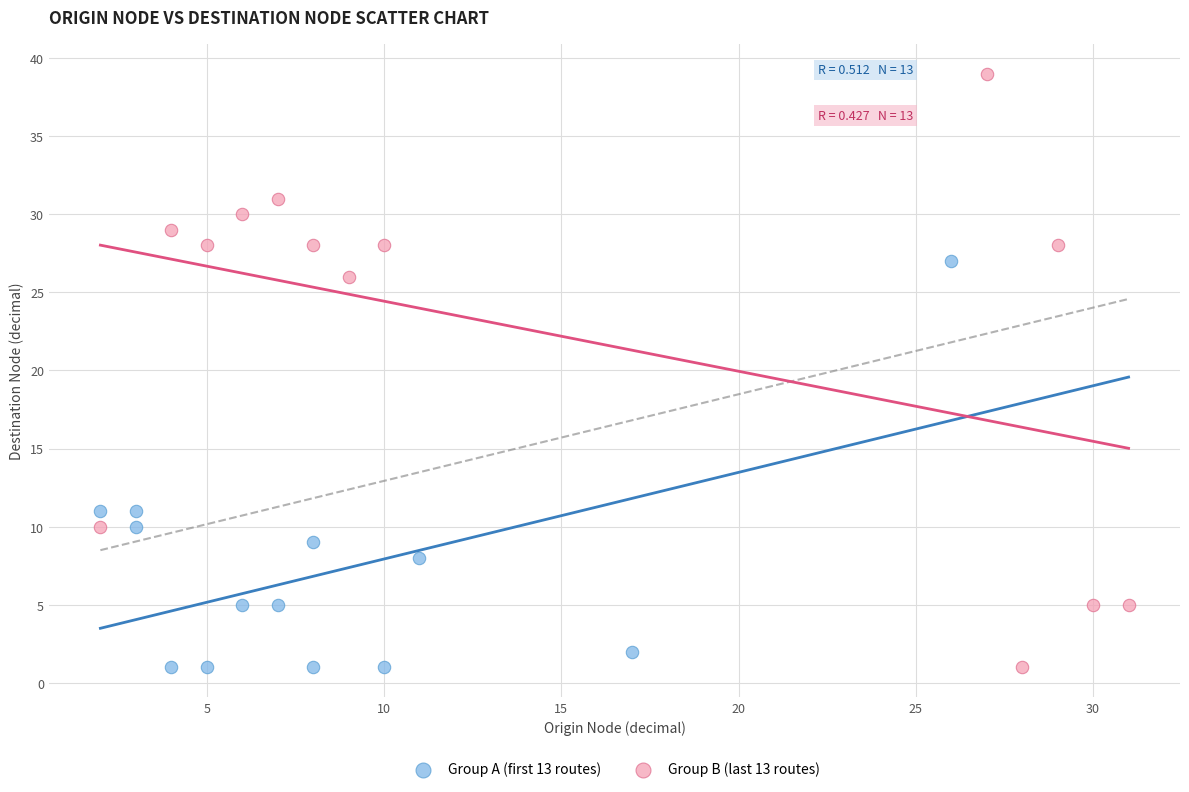

Which series contains the highest Y value?

Group B (last 13 routes)